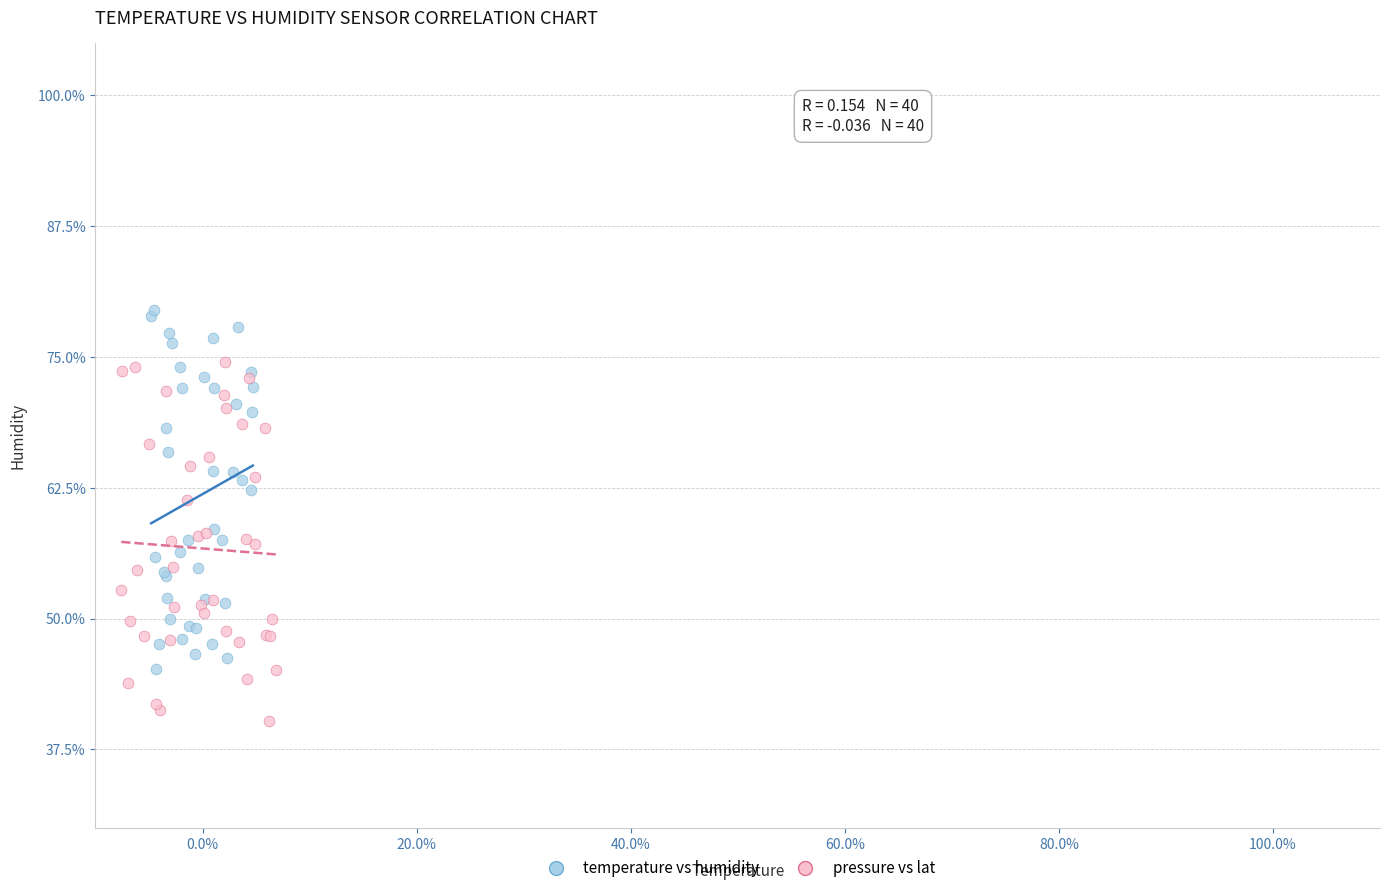

Which series contains the lowest Y value?

pressure vs lat